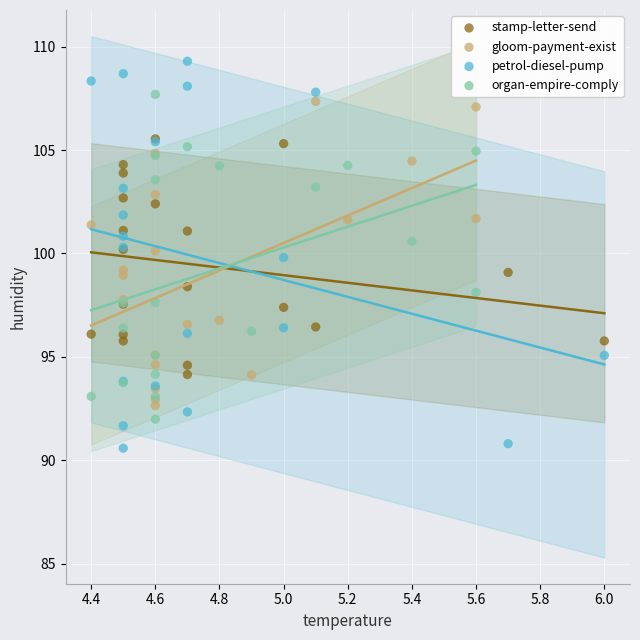

Which series contains the lowest Y value?

petrol-diesel-pump